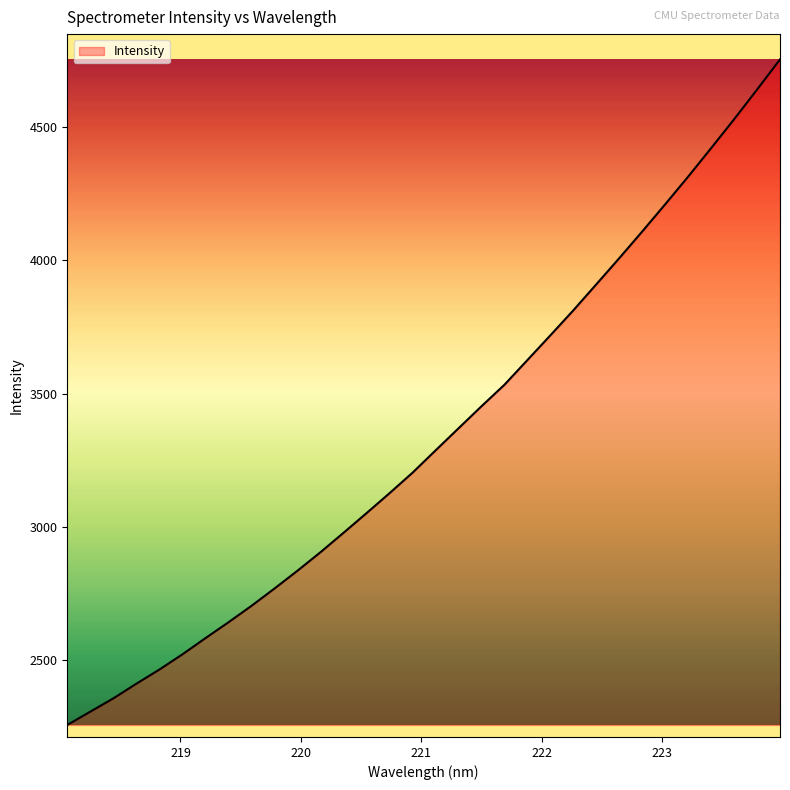

What is the greatest value displayed?

4755.2